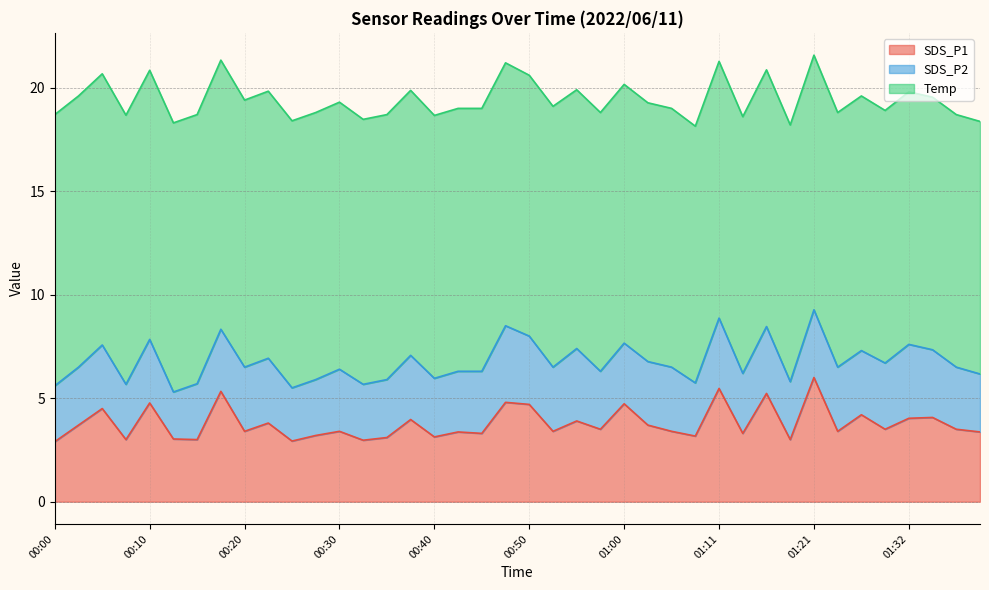

Reading left to right, what are all the values shown in this chart?

SDS_P1: 00:00=2.9	00:03=3.7	00:05=4.5	00:08=3.0	00:10=4.8	00:13=3.0	00:15=3.0	00:17=5.3	00:20=3.4	00:22=3.8	00:25=2.9	00:27=3.2	00:30=3.4	00:32=3.0	00:35=3.1	00:37=4.0	00:40=3.1	00:42=3.4	00:45=3.3	00:47=4.8	00:50=4.7	00:52=3.4	00:55=3.9	00:57=3.5	01:00=4.7	01:02=3.7	01:05=3.4	01:08=3.2	01:11=5.5	01:13=3.3	01:16=5.2	01:19=3.0	01:21=6.0	01:24=3.4	01:27=4.2	01:30=3.5	01:32=4.0	01:35=4.1	01:37=3.5	01:40=3.4
SDS_P2: 00:00=2.7	00:03=2.8	00:05=3.1	00:08=2.7	00:10=3.1	00:13=2.3	00:15=2.7	00:17=3.0	00:20=3.1	00:22=3.1	00:25=2.6	00:27=2.7	00:30=3.0	00:32=2.7	00:35=2.8	00:37=3.1	00:40=2.8	00:42=2.9	00:45=3.0	00:47=3.7	00:50=3.3	00:52=3.1	00:55=3.5	00:57=2.8	01:00=2.9	01:02=3.1	01:05=3.1	01:08=2.6	01:11=3.4	01:13=2.9	01:16=3.2	01:19=2.8	01:21=3.3	01:24=3.1	01:27=3.1	01:30=3.2	01:32=3.6	01:35=3.3	01:37=3.0	01:40=2.8
Temp: 00:00=13.1	00:03=13.1	00:05=13.1	00:08=13.0	00:10=13.0	00:13=13.0	00:15=13.0	00:17=13.0	00:20=12.9	00:22=12.9	00:25=12.9	00:27=12.9	00:30=12.9	00:32=12.8	00:35=12.8	00:37=12.8	00:40=12.7	00:42=12.7	00:45=12.7	00:47=12.7	00:50=12.6	00:52=12.6	00:55=12.5	00:57=12.5	01:00=12.5	01:02=12.5	01:05=12.5	01:08=12.4	01:11=12.4	01:13=12.4	01:16=12.4	01:19=12.4	01:21=12.3	01:24=12.3	01:27=12.3	01:30=12.2	01:32=12.2	01:35=12.2	01:37=12.2	01:40=12.2